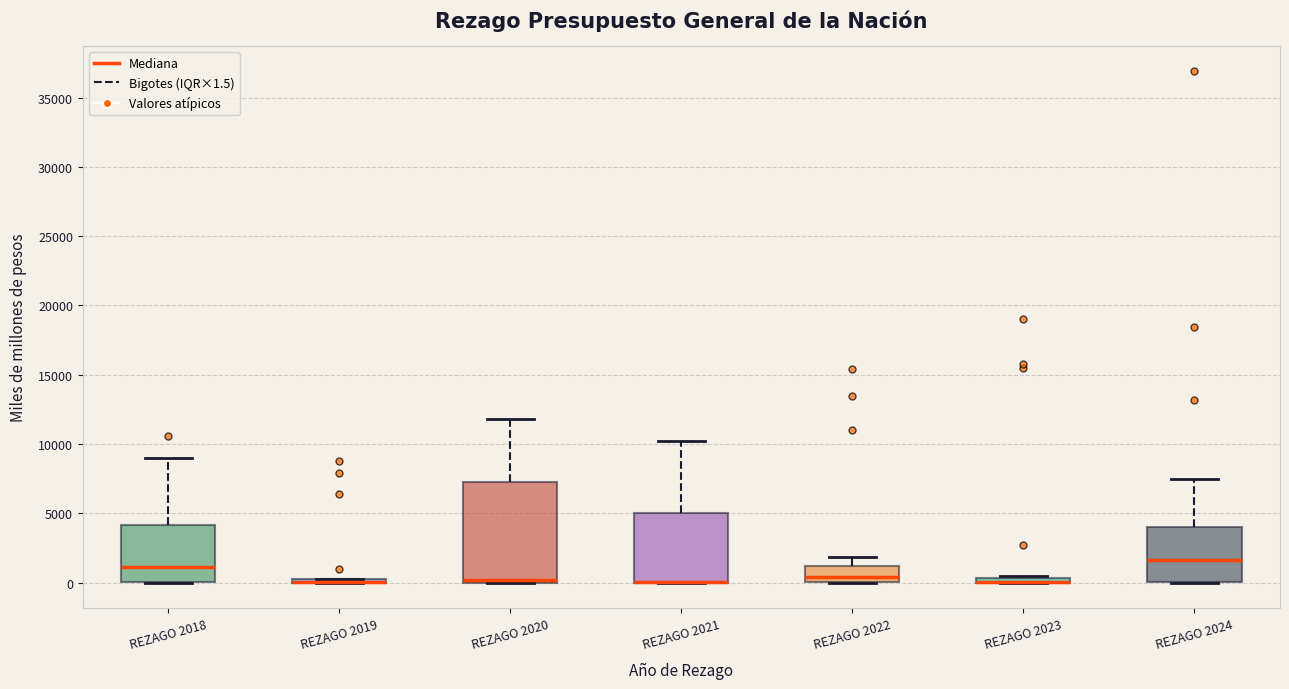

Where is the lower edge of the box for REZAGO 2020 on the y-axis? The values are not printed on the chart, so give them approximately, as read against the axis.

0